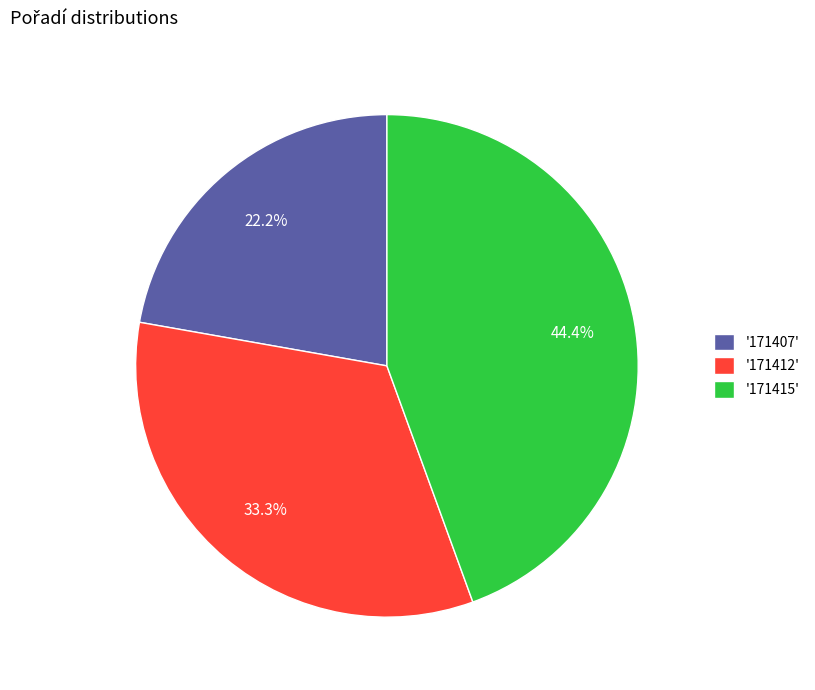

Which category has the smallest portion of the pie?

'171407'